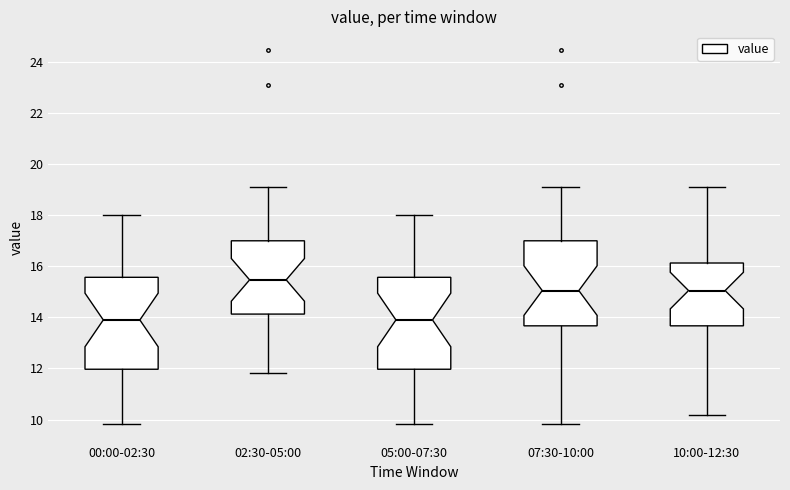

Where is the upper edge of the box for 07:30-10:00 on the y-axis? The values are not printed on the chart, so give them approximately, as read against the axis.

17.0